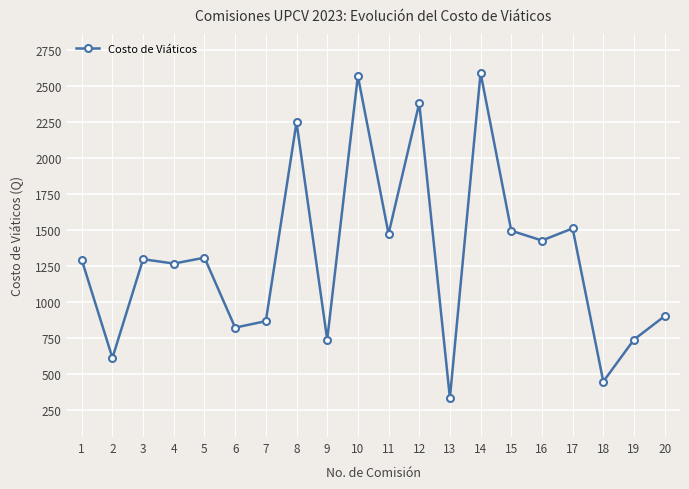

What is the value of the 8th point from the left?

2247.0